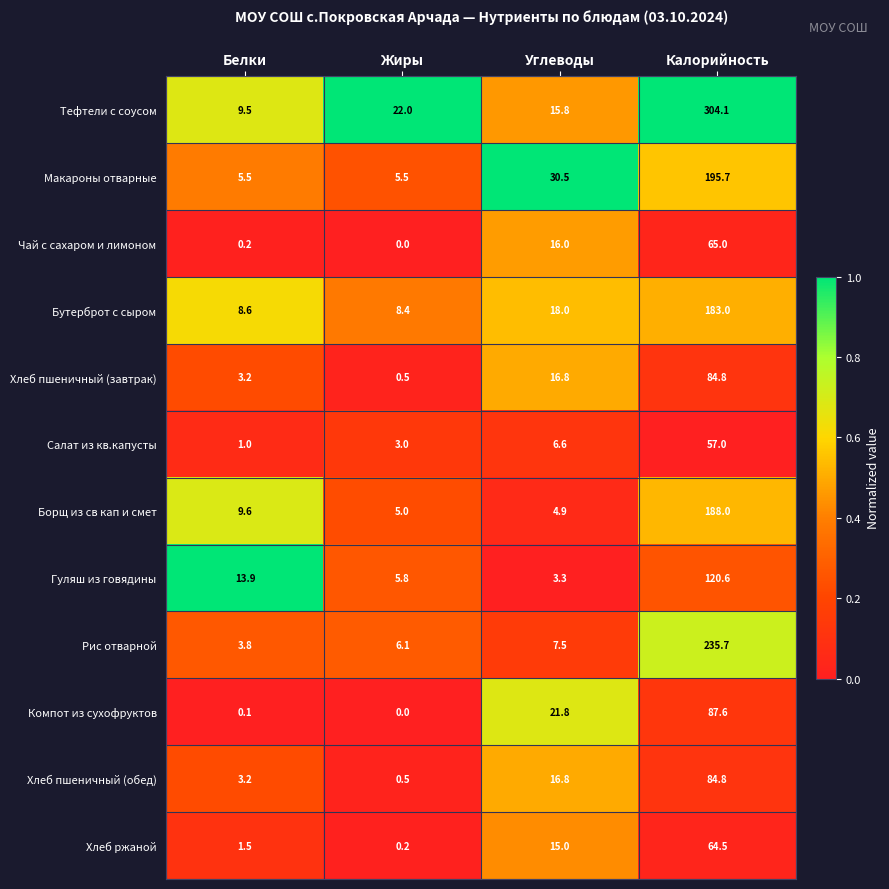

What is the sum of the Чай с сахаром и лимоном values at Жиры and Углеводы?

16.0